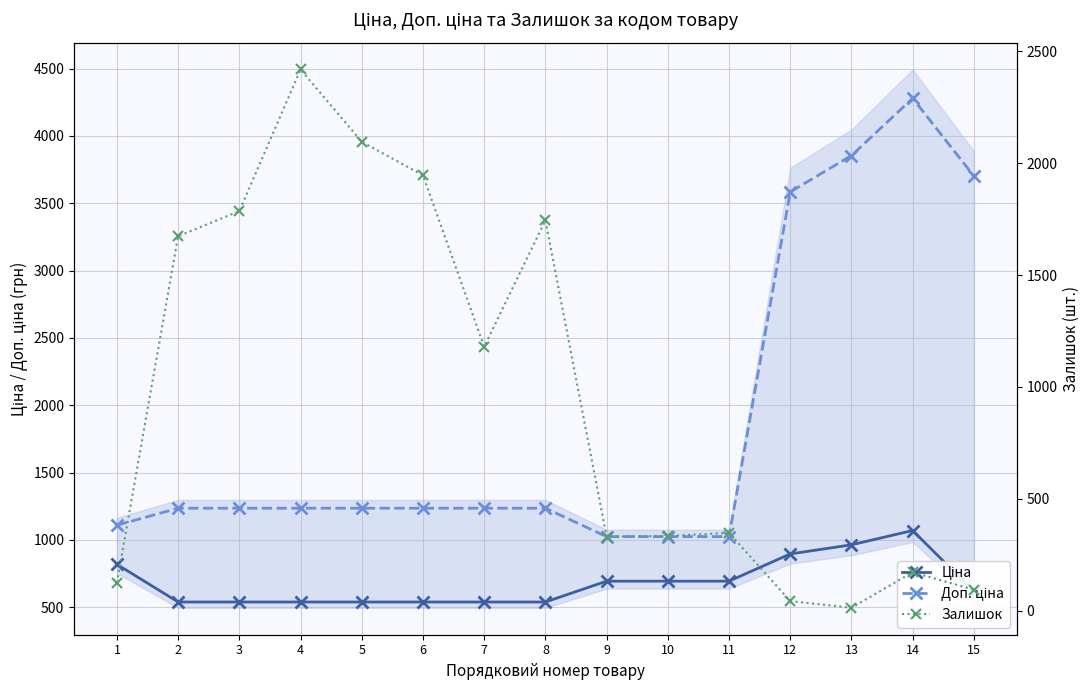

Where is the first local maximum for Доп. ціна?

14